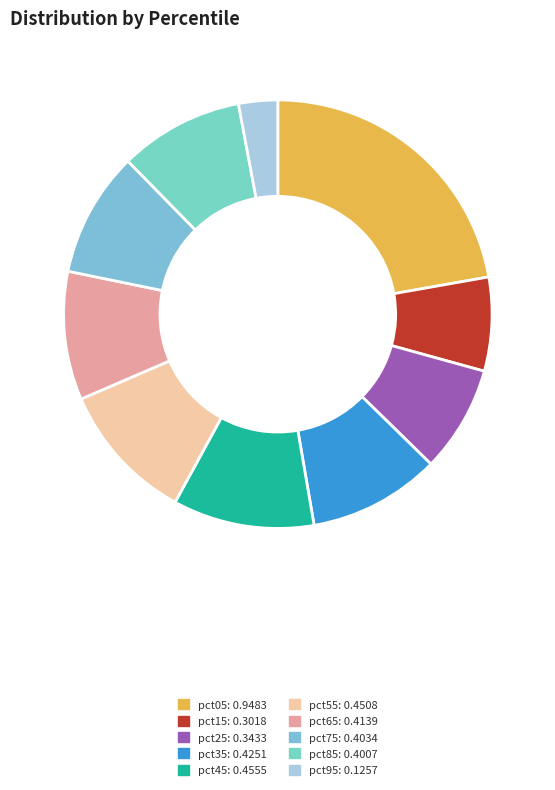

What is the total percentage of pct75 and pct15?

16.5%